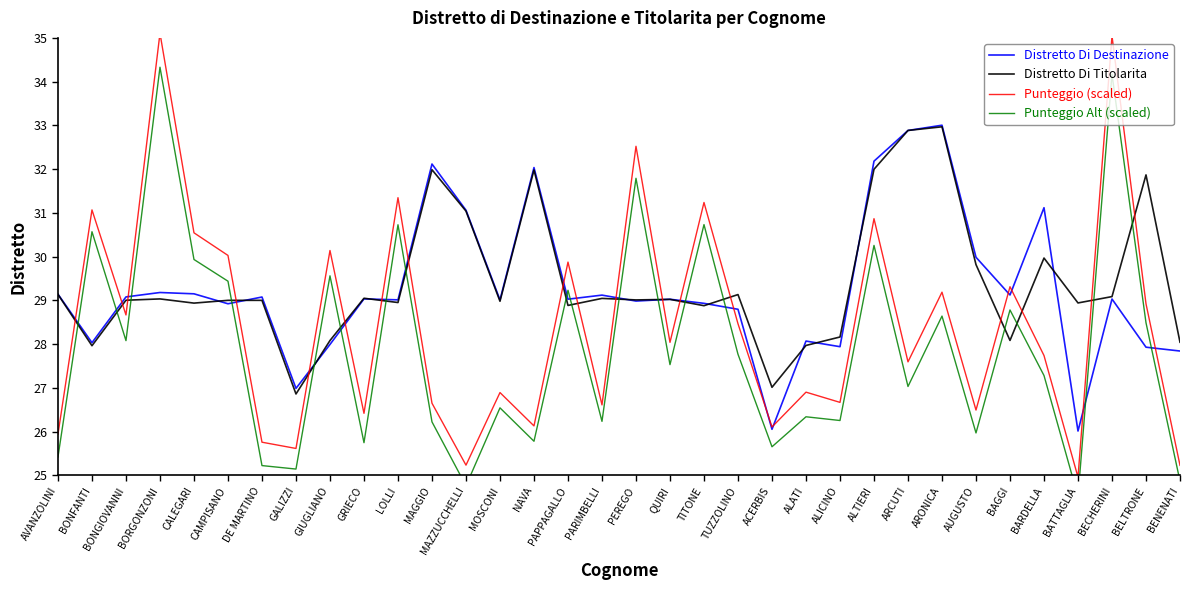

What is the difference between the second highest and second lowest values in the Distretto Di Titolarita series?

5.9